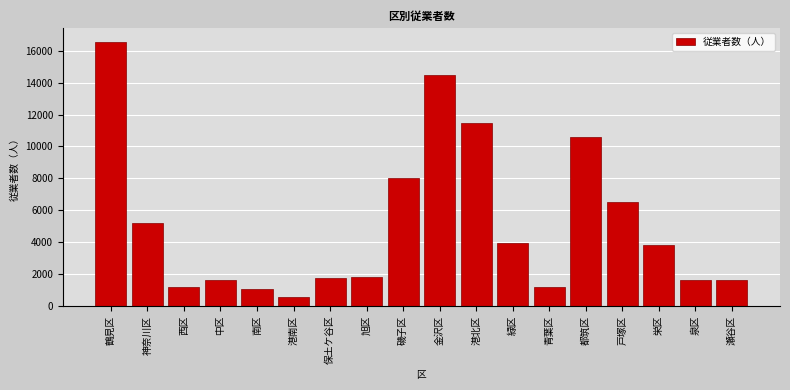

What is the label of the 5th bar from the left?

南区